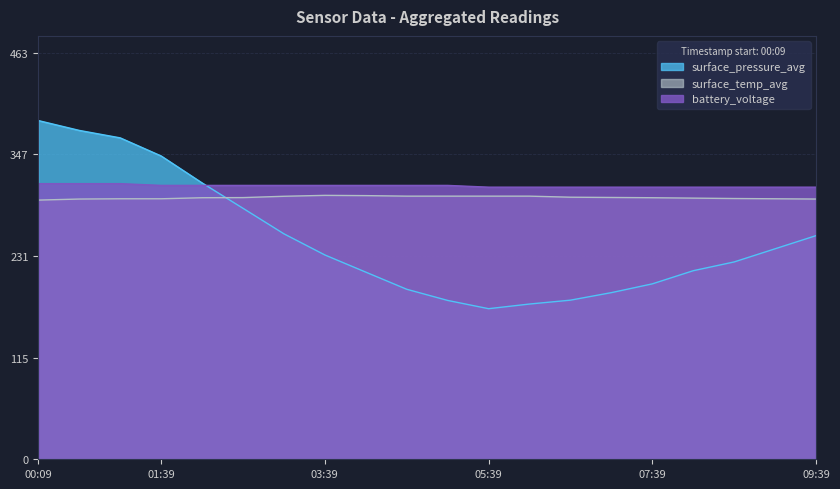

What is the approximate value of surface_temp_avg at 09:09?

297.0